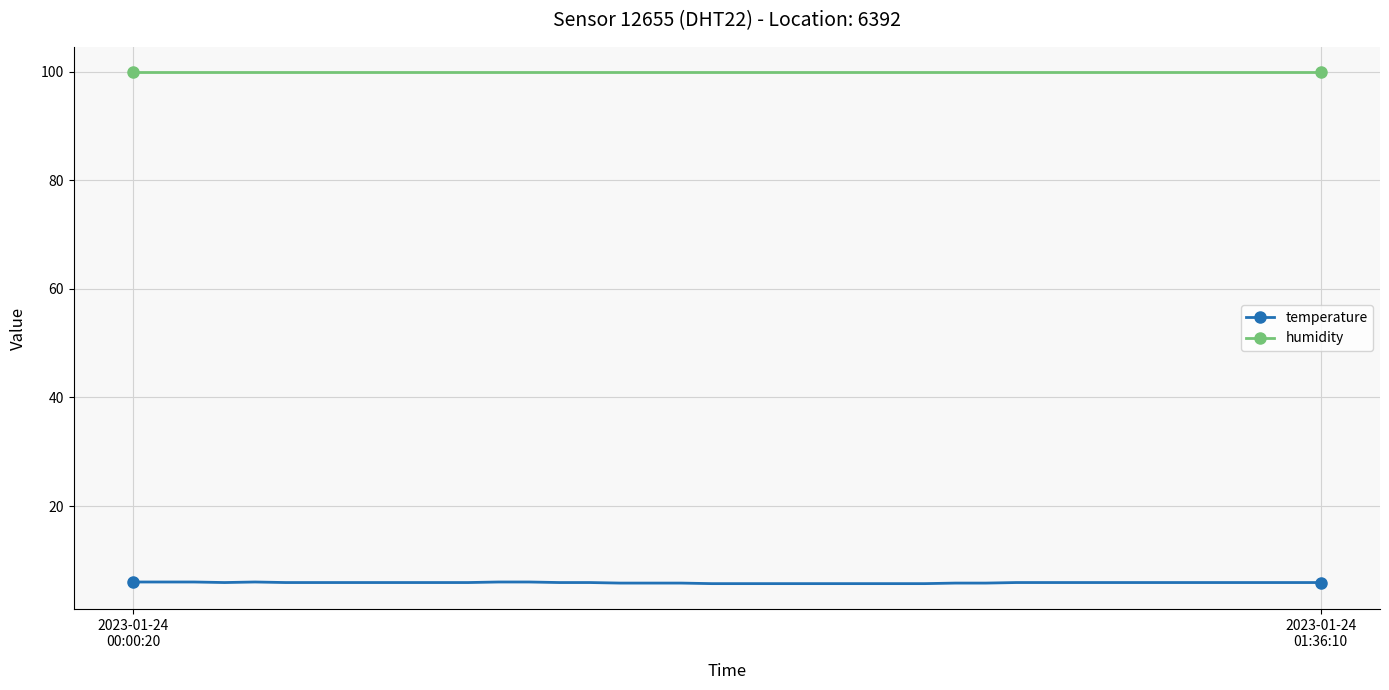

What is the average value of the humidity series?

99.9